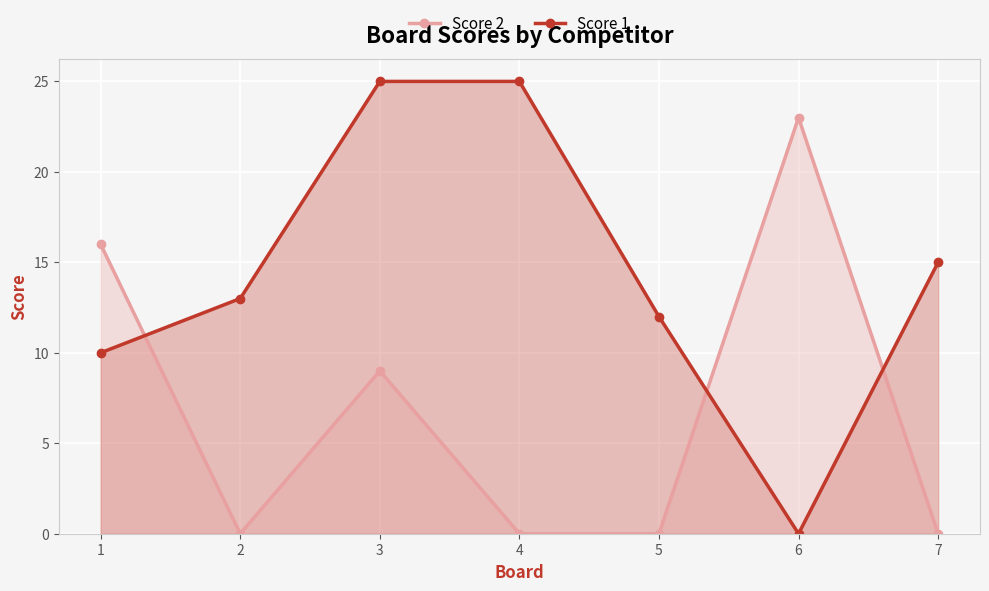

Reading left to right, what are all the values shown in this chart?

Score 2: 16	0	9	0	0	23	0
Score 1: 10	13	25	25	12	0	15